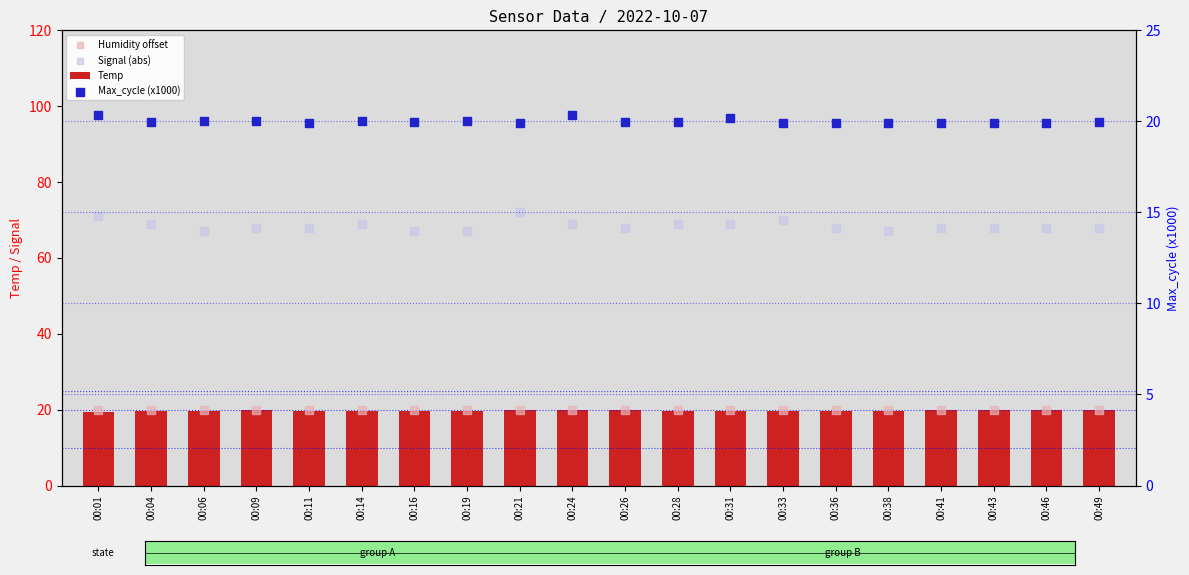

Is the value of Signal (abs) at 00:19 greater than the value of Max_cycle (x1000) at 00:33?

Yes